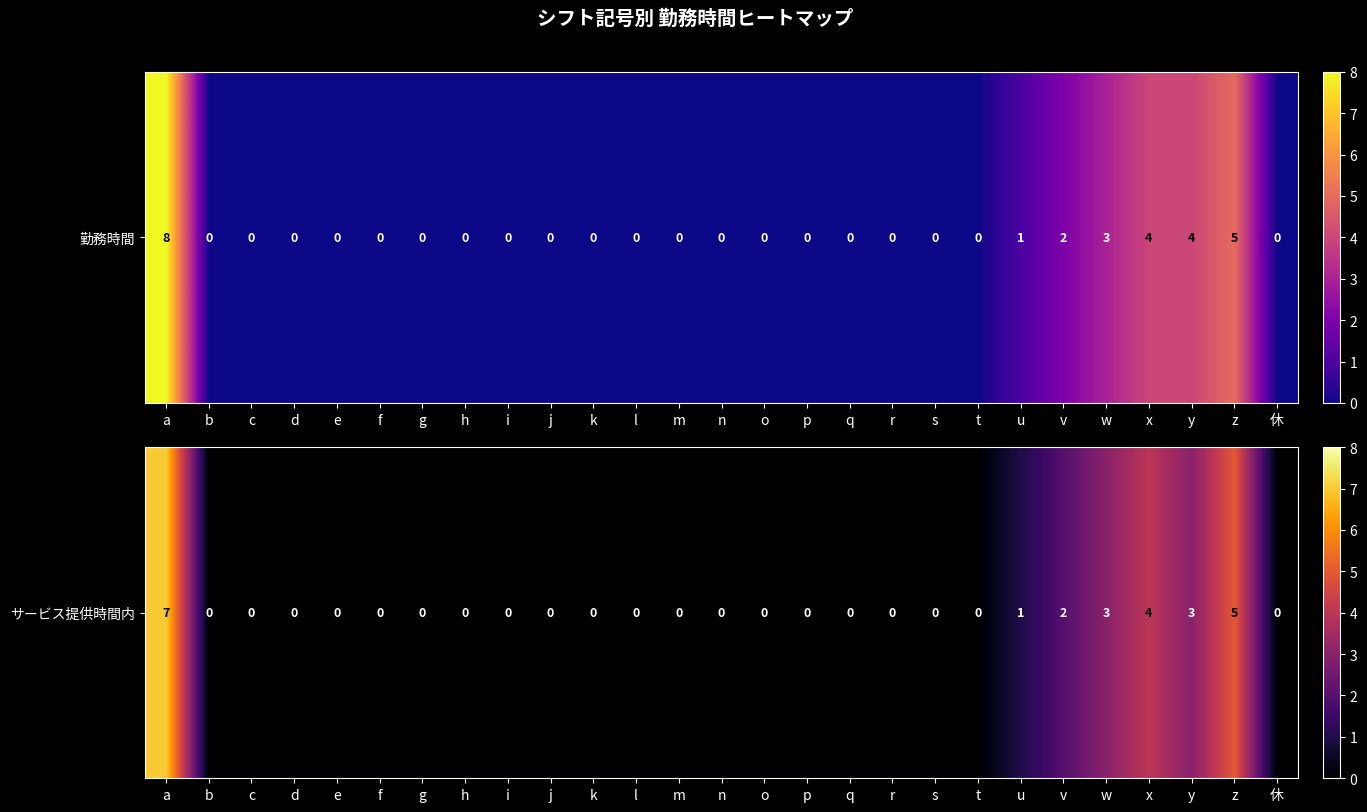

Rank the categories by value from highest to lowest.

a, z, x, w, y, v, u, b, c, d, e, f, g, h, i, j, k, l, m, n, o, p, q, r, s, t, 休